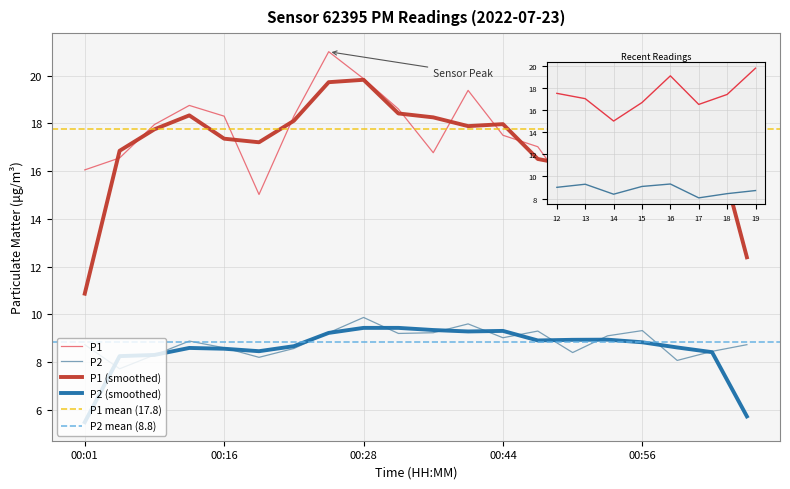

Which series has the largest total across all categories?

P1